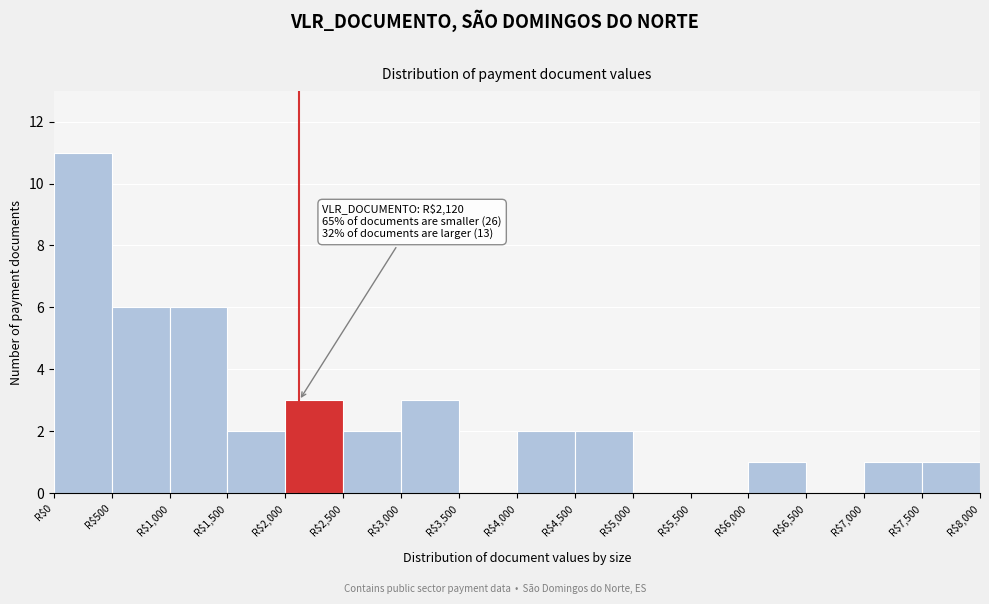

Over which range of the x-axis is the bar tallest?

0 to 500